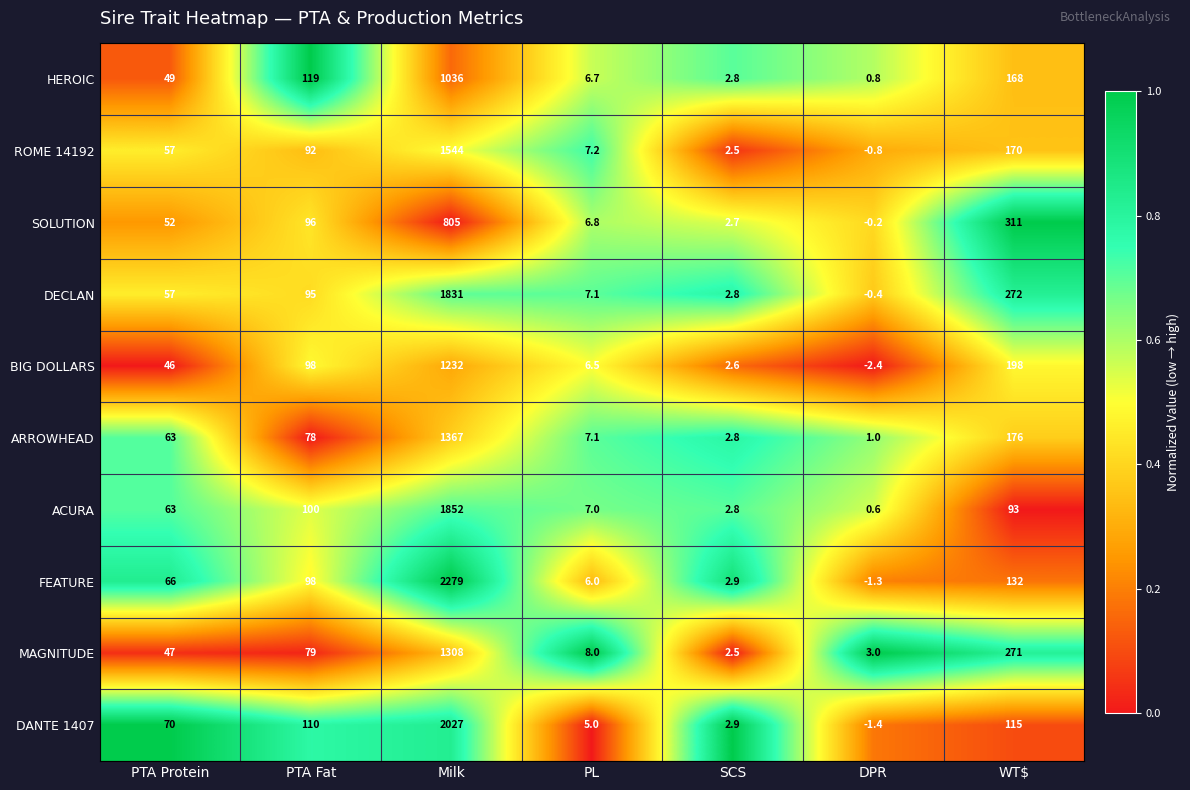

At which category does the chart reach its minimum across all series?

DPR